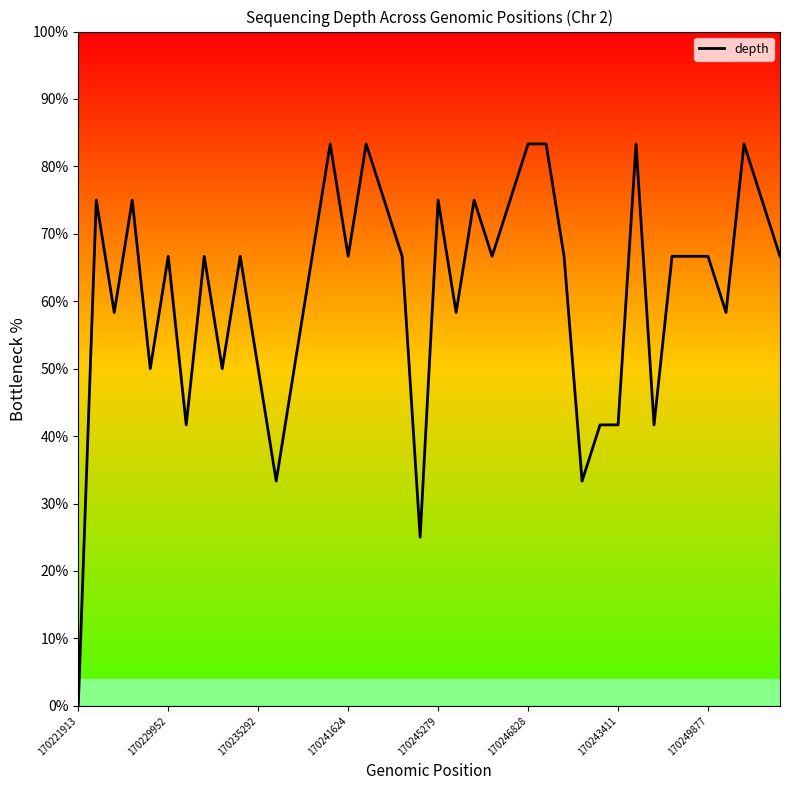

What is the maximum value shown in the chart?

83.3